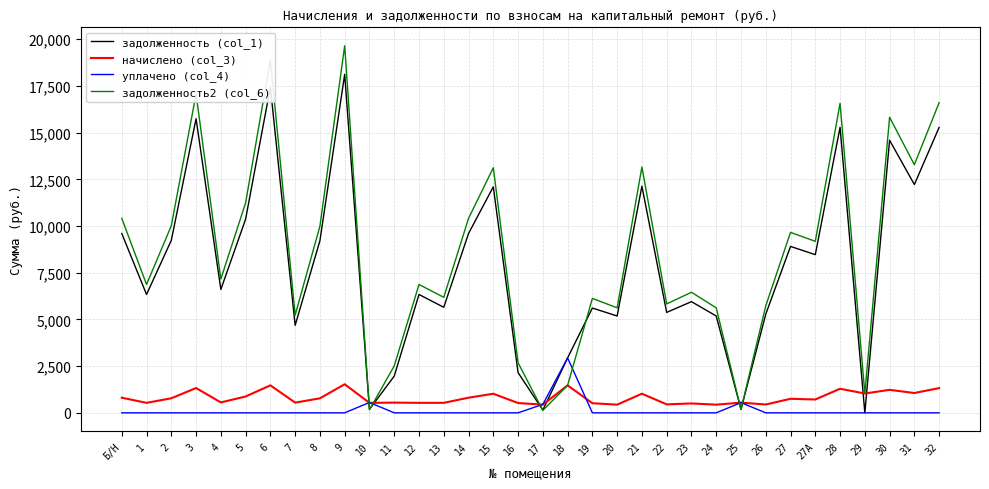

At 31, list the series in order from smallest to largest.

уплачено (col_4), начислено (col_3), задолженность (col_1), задолженность2 (col_6)